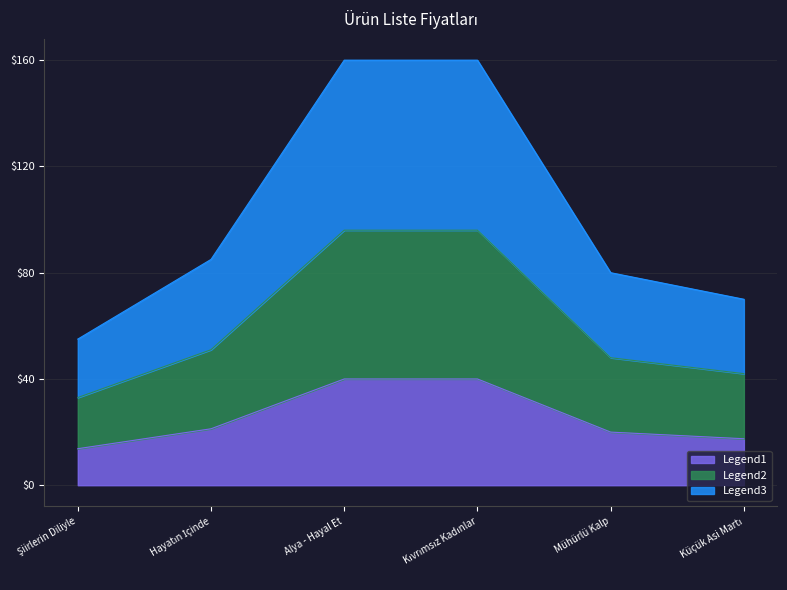

What is the total value across all series at Alya - Hayal Et?

160.0